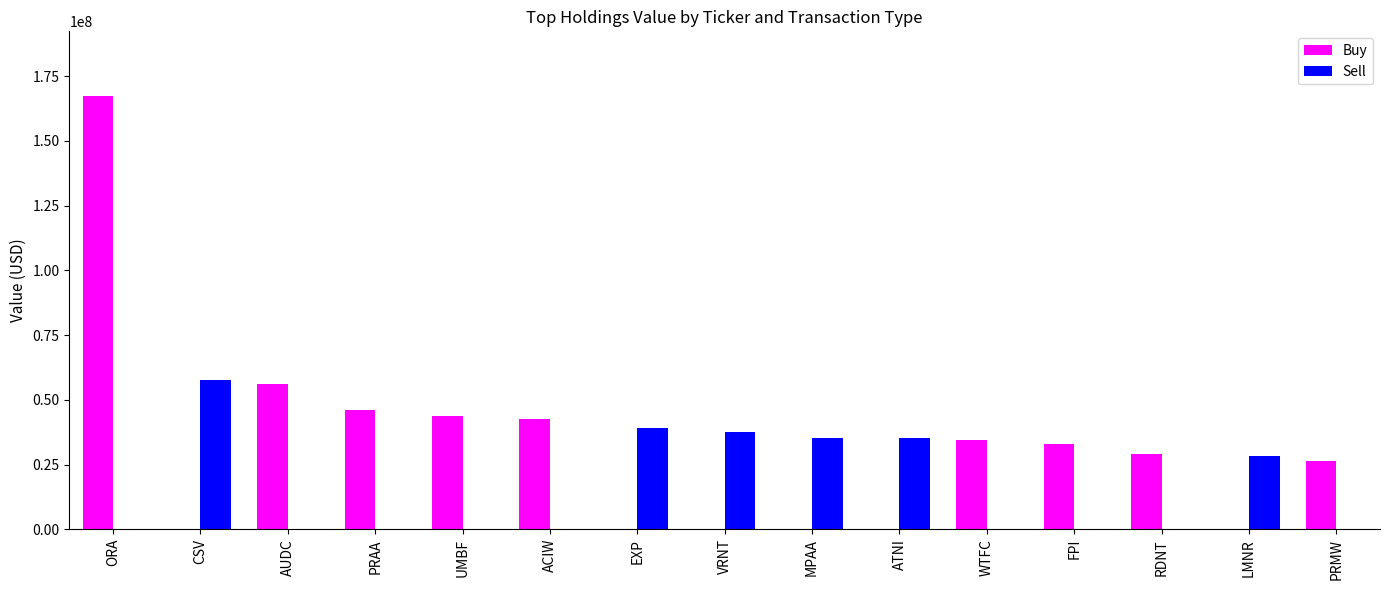

The Sell series shows 0 at PRAA. True or false?

True